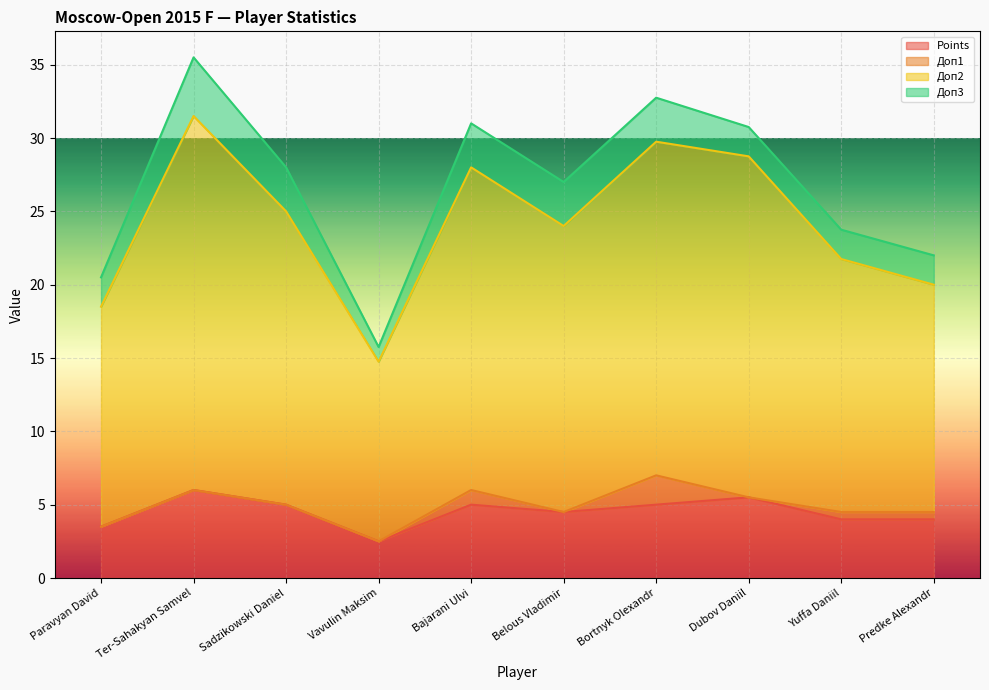

True or false: Доп2 and Points intersect in this chart.

False